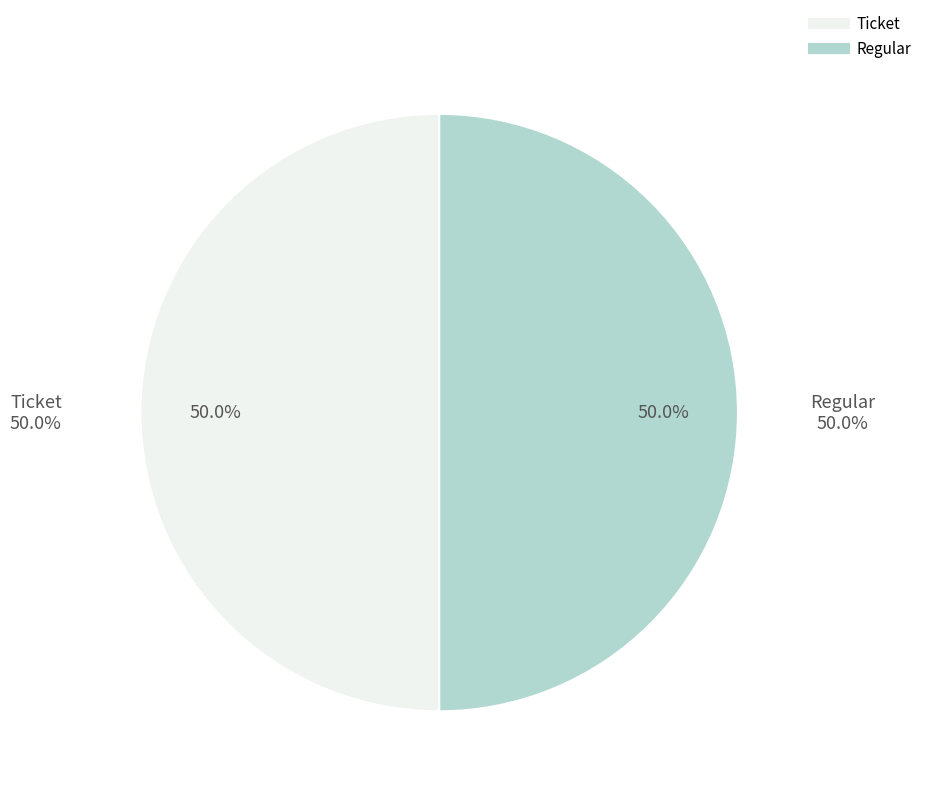

Is there any slice that represents more than half of the pie?

Yes